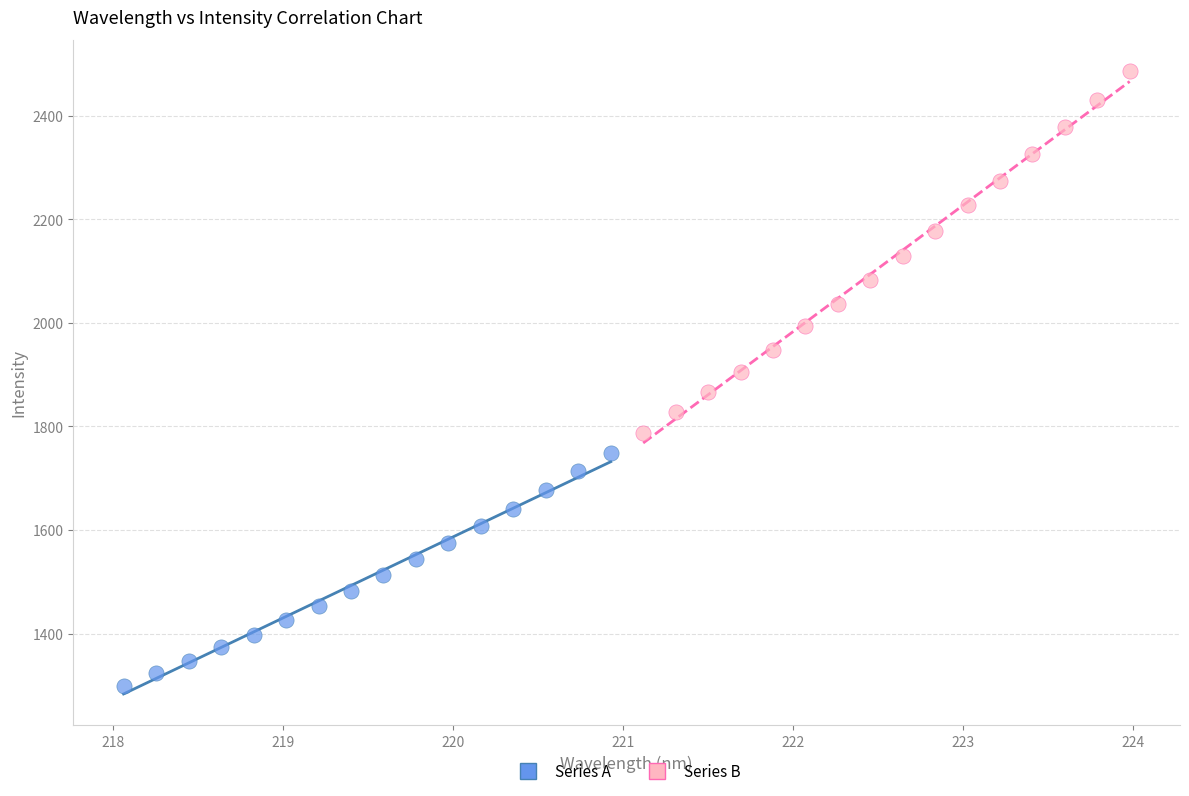

Which series reaches the maximum Y coordinate?

Series B